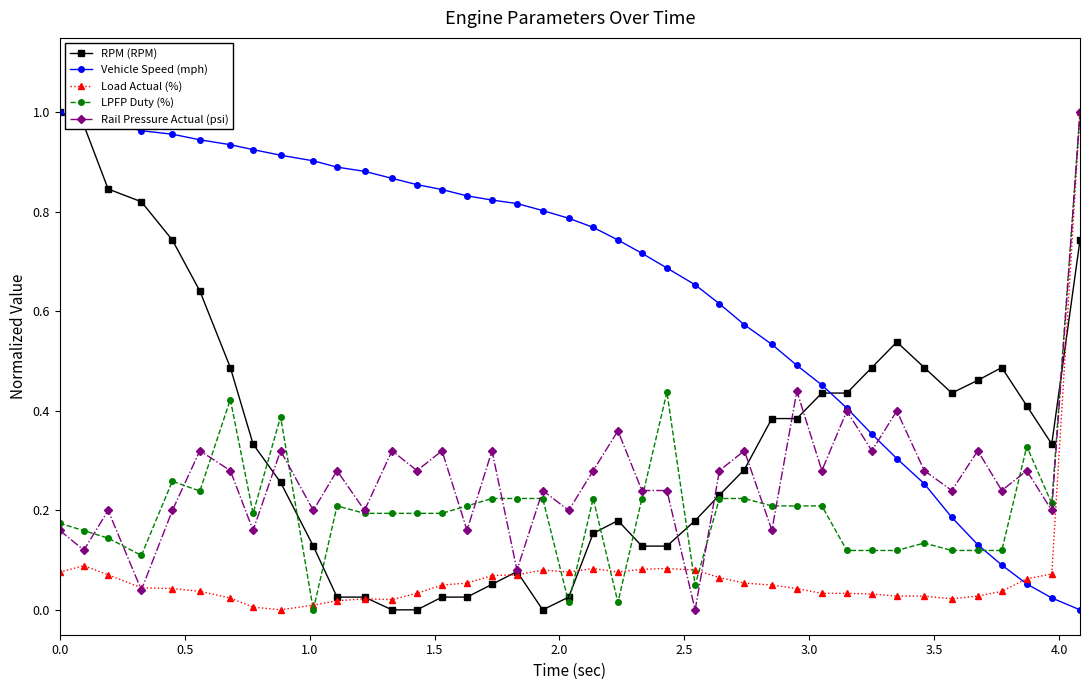

Which series has the largest total across all categories?

Vehicle Speed (mph)